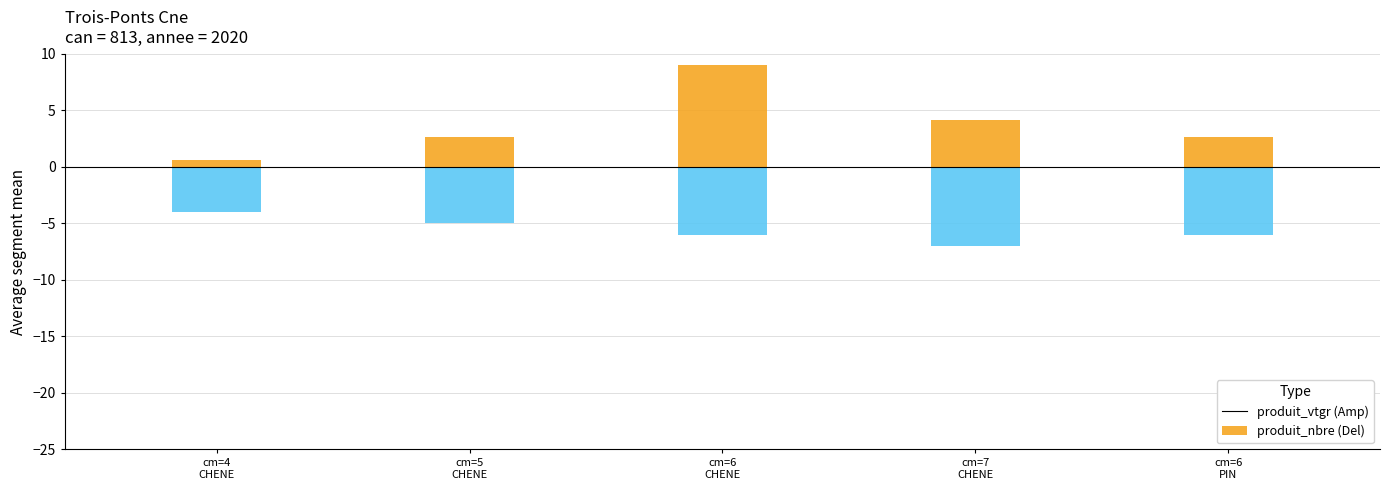

The value of produit_nbre at cm=7
CHENE is -3.8. True or false?

False